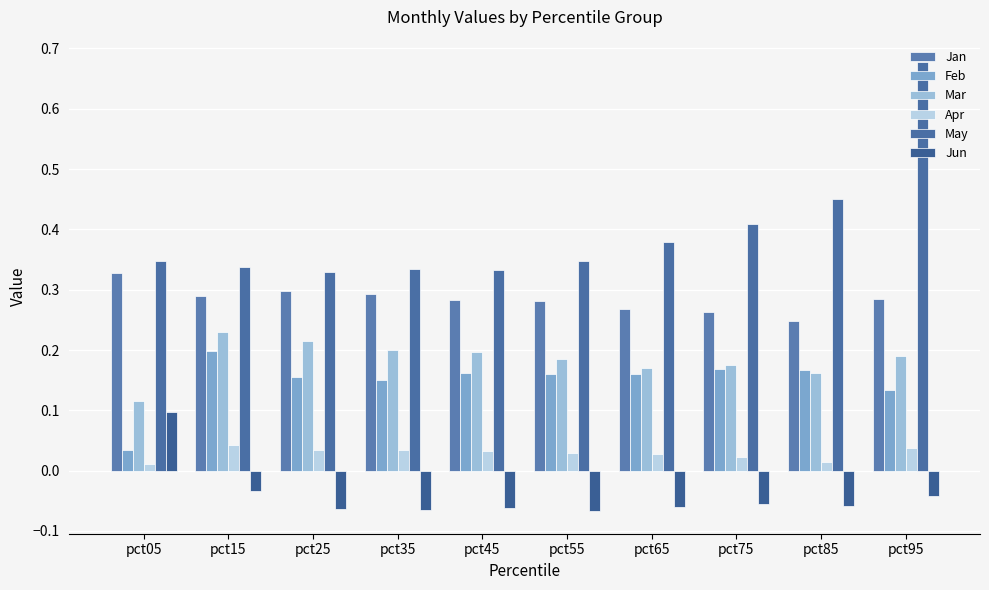

Between pct65 and pct85, which series saw the biggest shift?

May